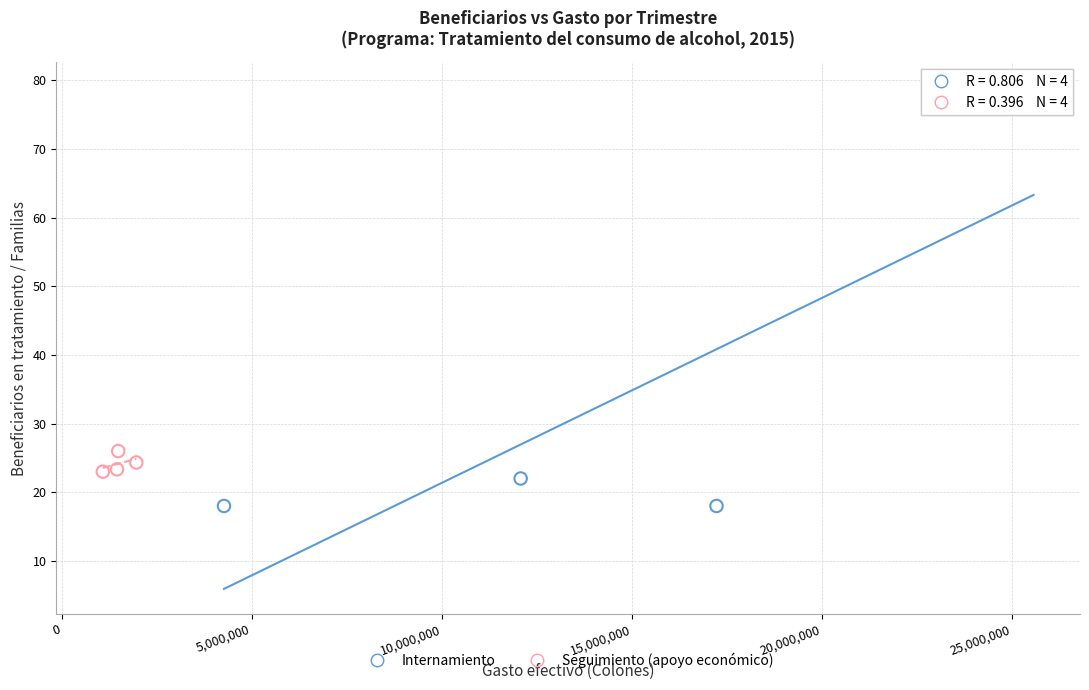

Which series contains the highest Y value?

Internamiento